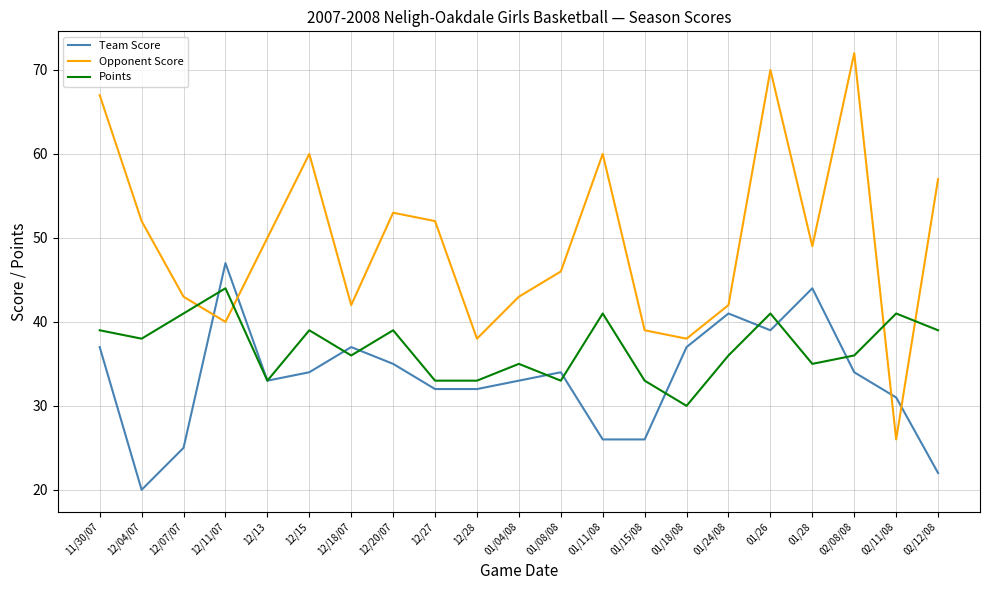

Where does the Opponent Score series first go above 49?

11/30/07